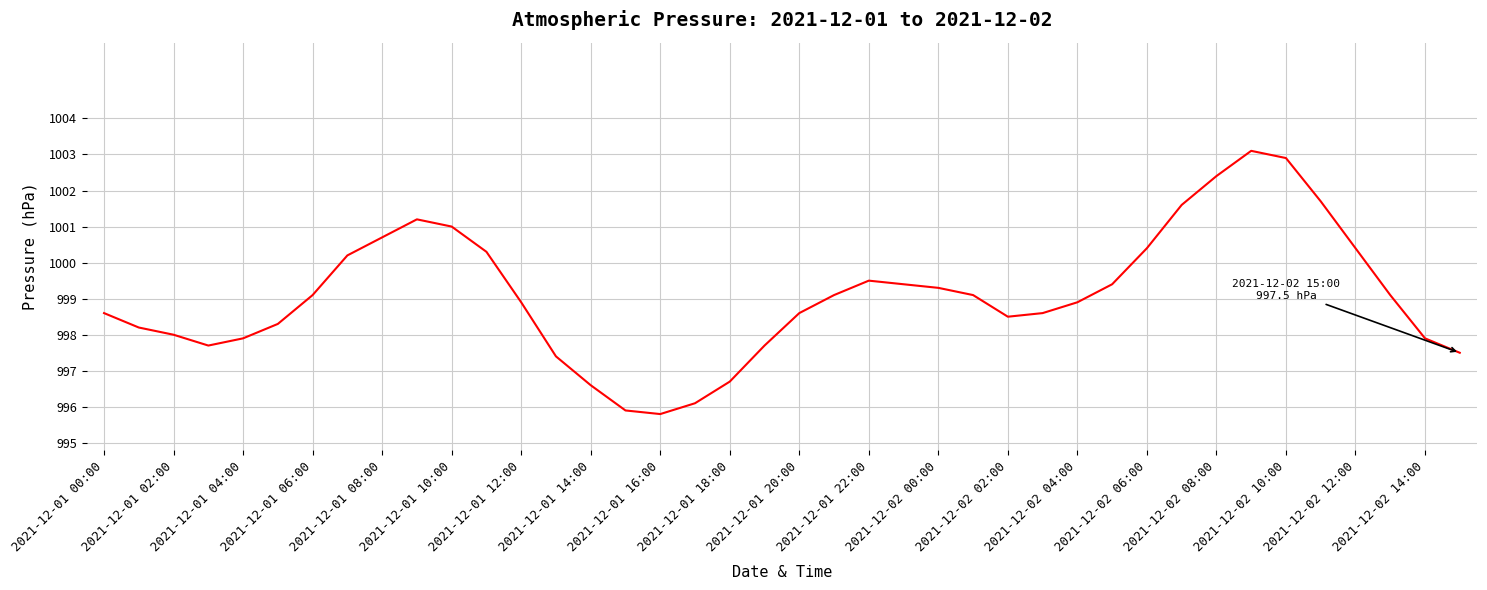

What is the difference between the maximum and minimum values?

7.3